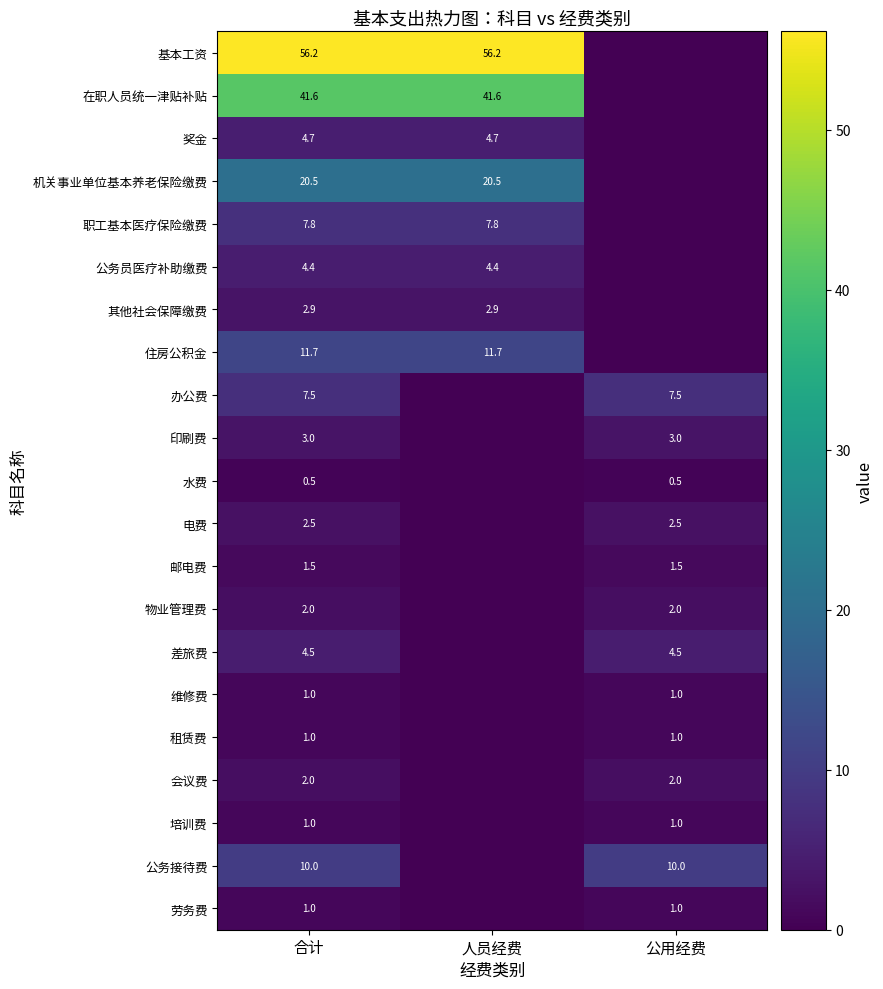

Is it true that 公务接待费 equals 3.5 at 公用经费?

False